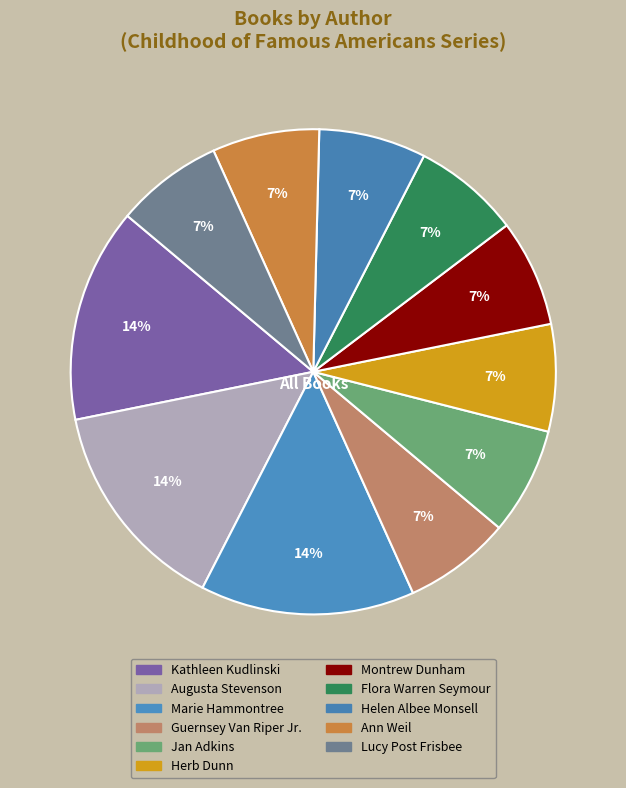

Count the number of slices in the pie.

11